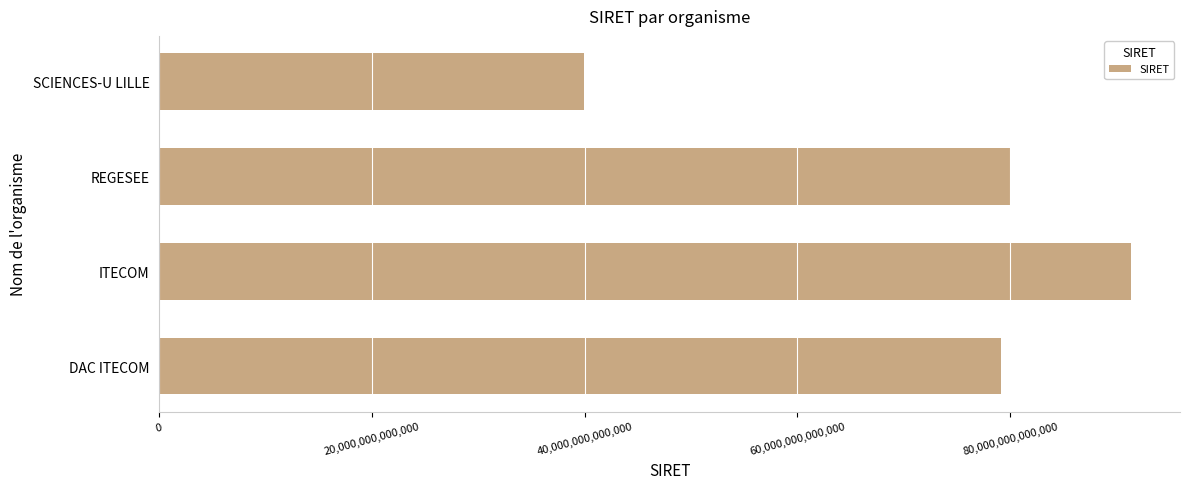

The value at REGESEE is 80054915600035. True or false?

True